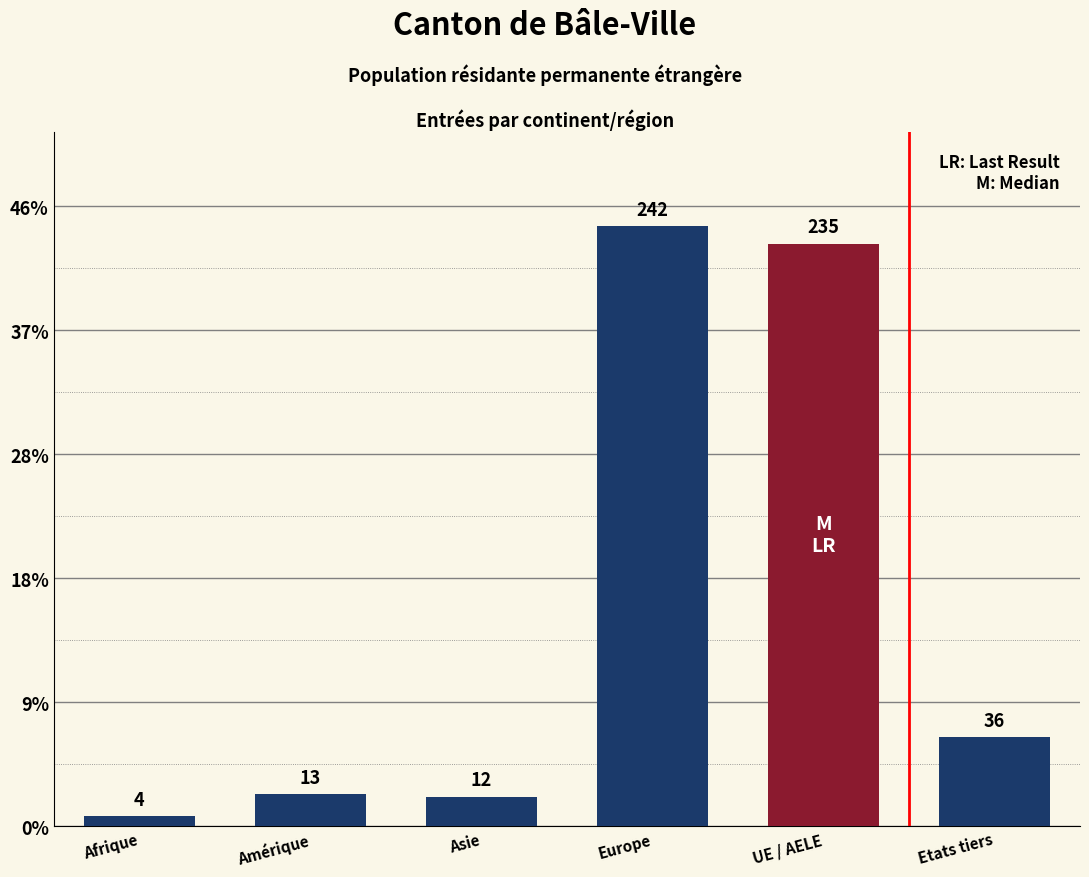

At which label is the value closest to 123?

Etats tiers